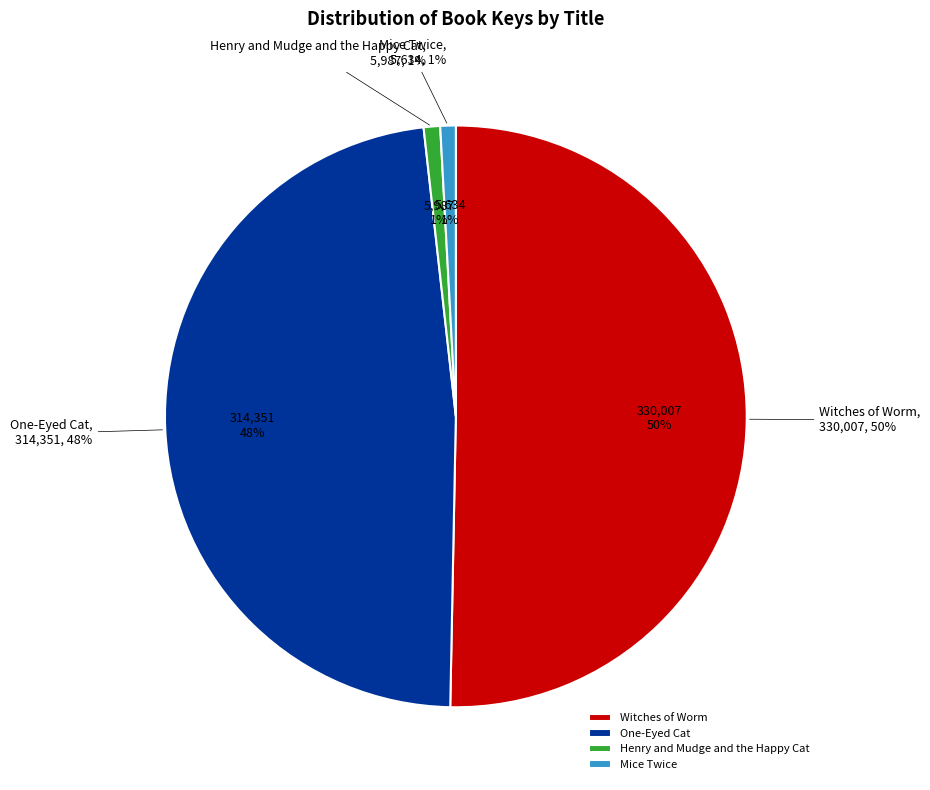

Is it true that Mice Twice is 7% of the pie?

False